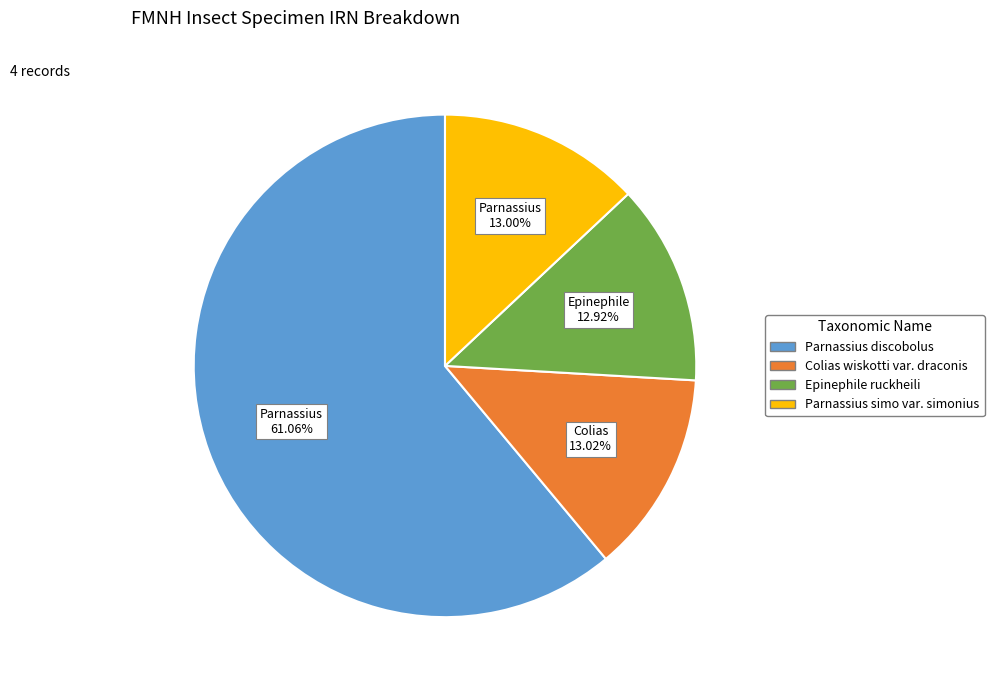

True or false: Parnassius simo var. simonius accounts for 13% of the total.

True